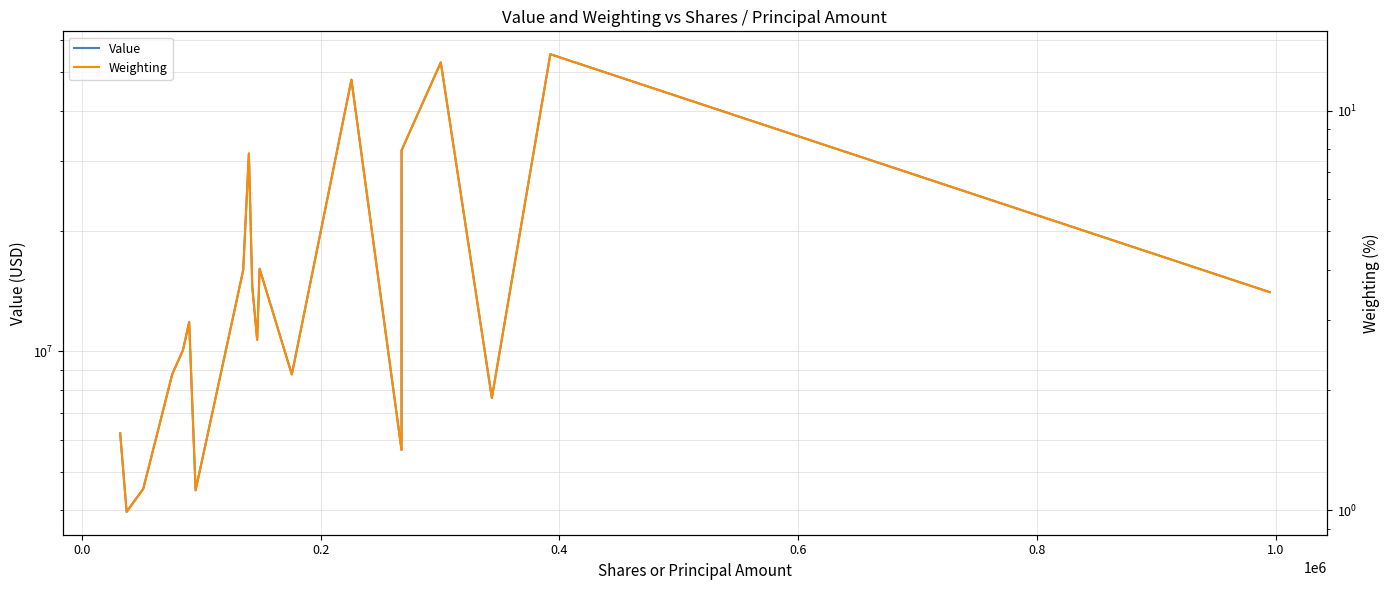

What is the maximum value for Weighting?

13.8